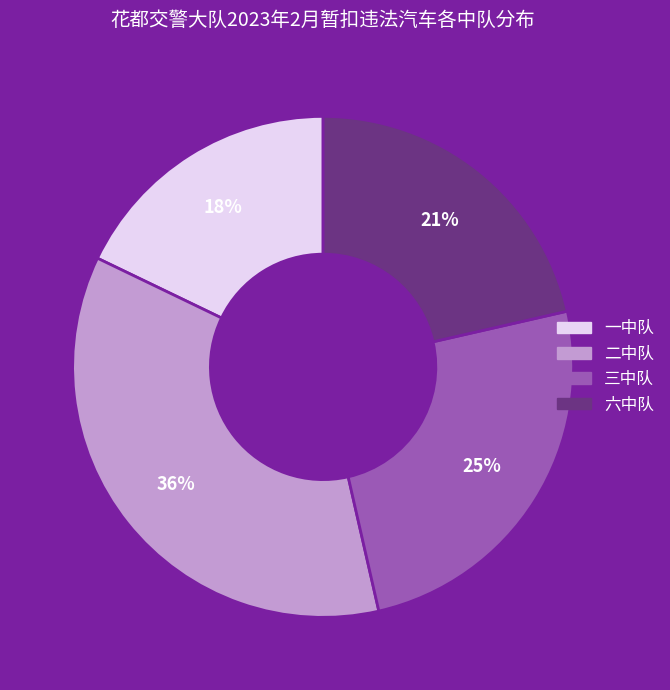

The 三中队 slice represents 37% of the pie. True or false?

False